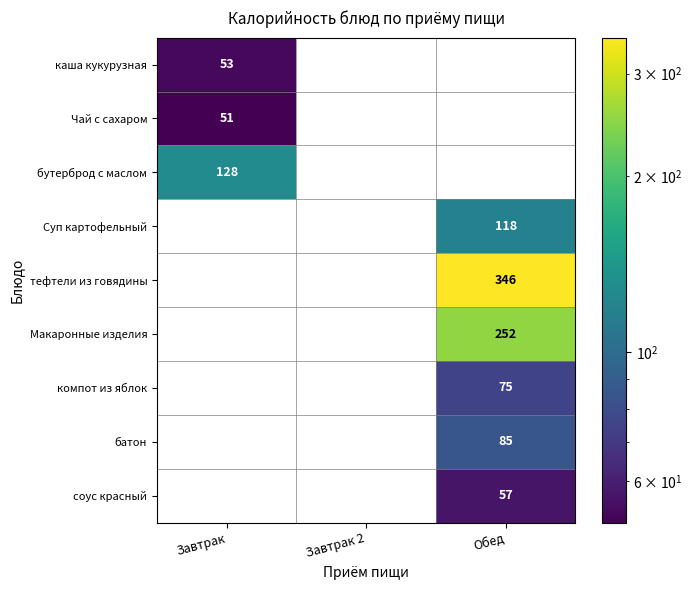

At which category does the chart reach its peak across all series?

Обед